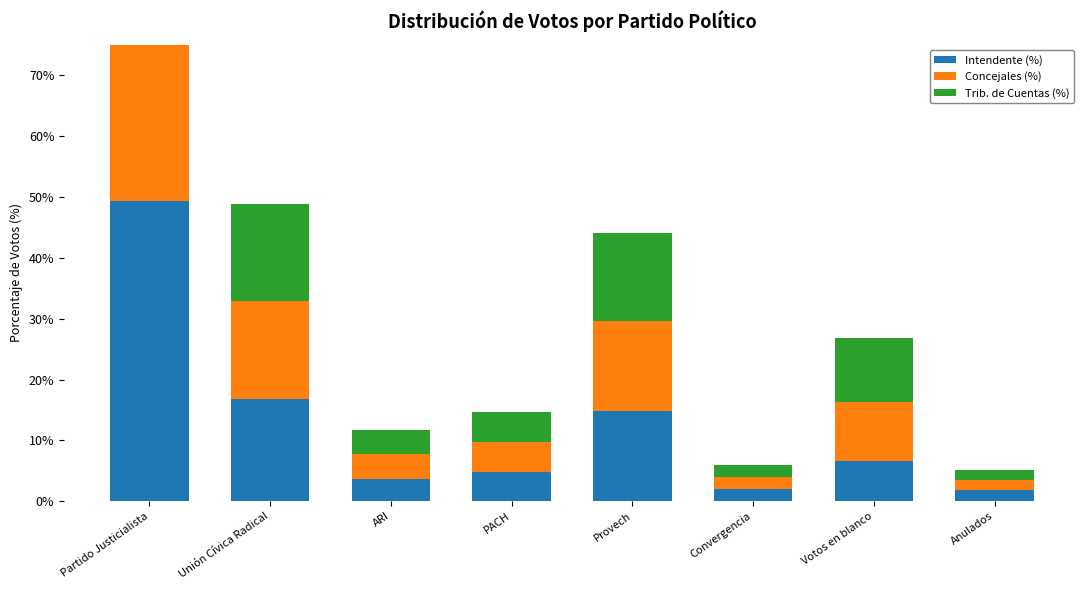

How many values in the Intendente (%) series are below 6?

4